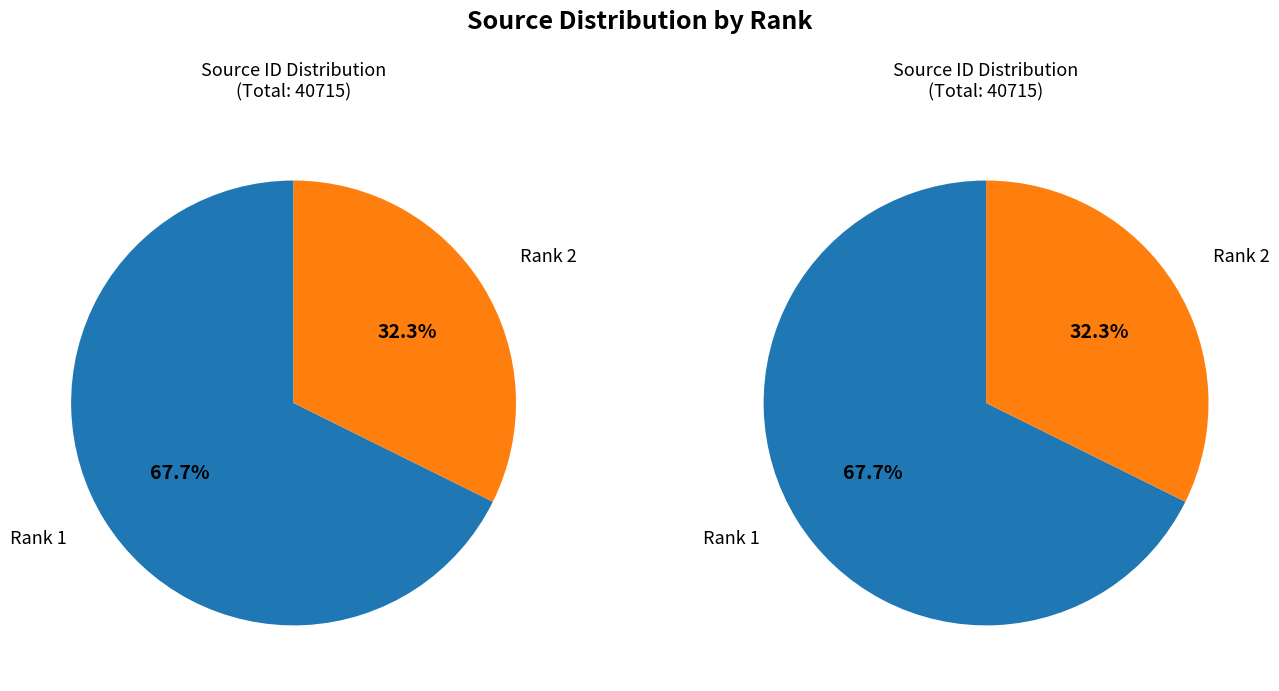

Which category has the biggest portion of the pie?

Rank 1